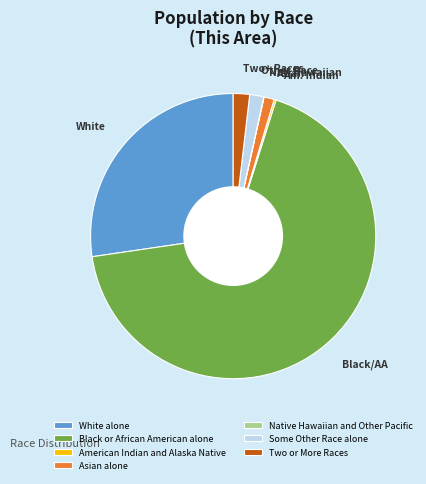

Combined, do Asian alone and White alone account for over 50%?

No